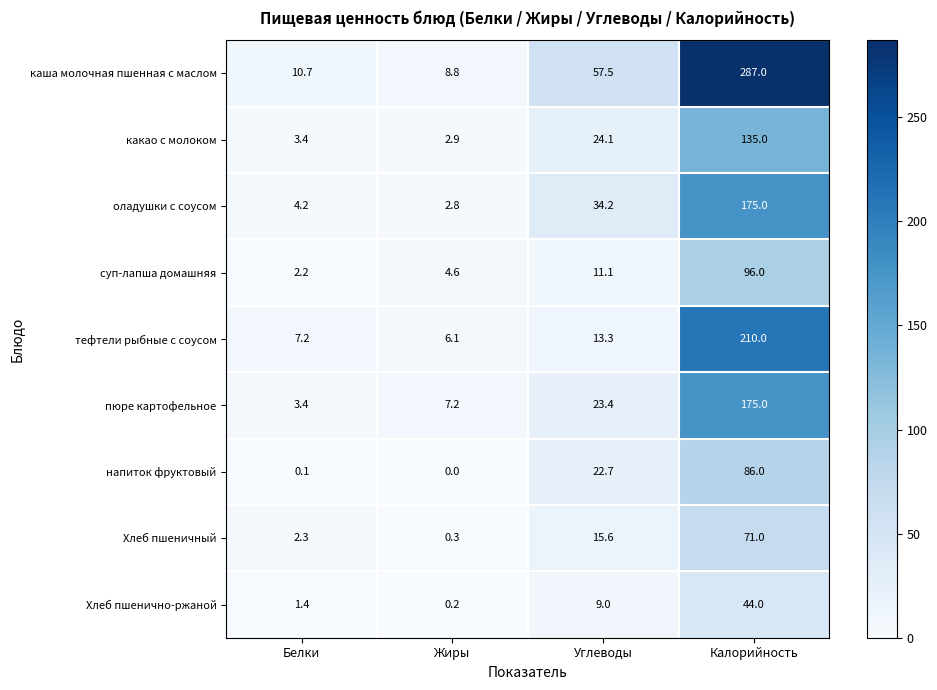

What is the difference between the highest and lowest values at Жиры?

8.8